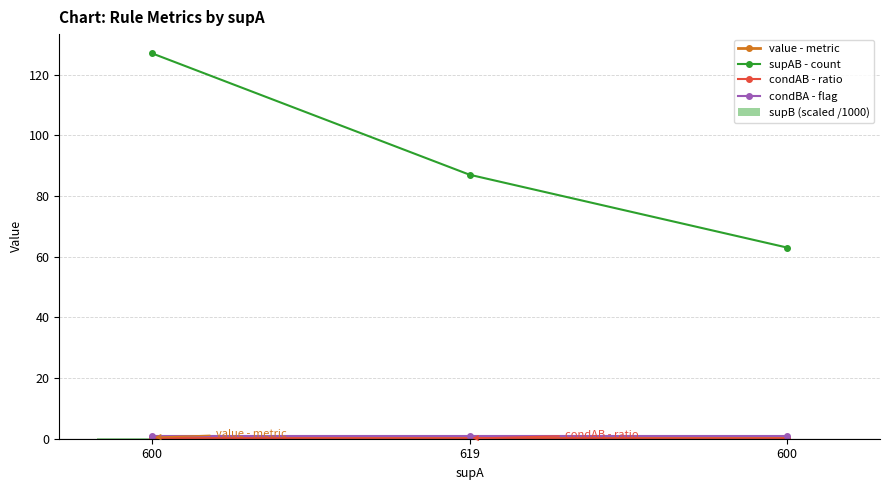

Where is supB (scaled /1000) nearest to the value 0?

600